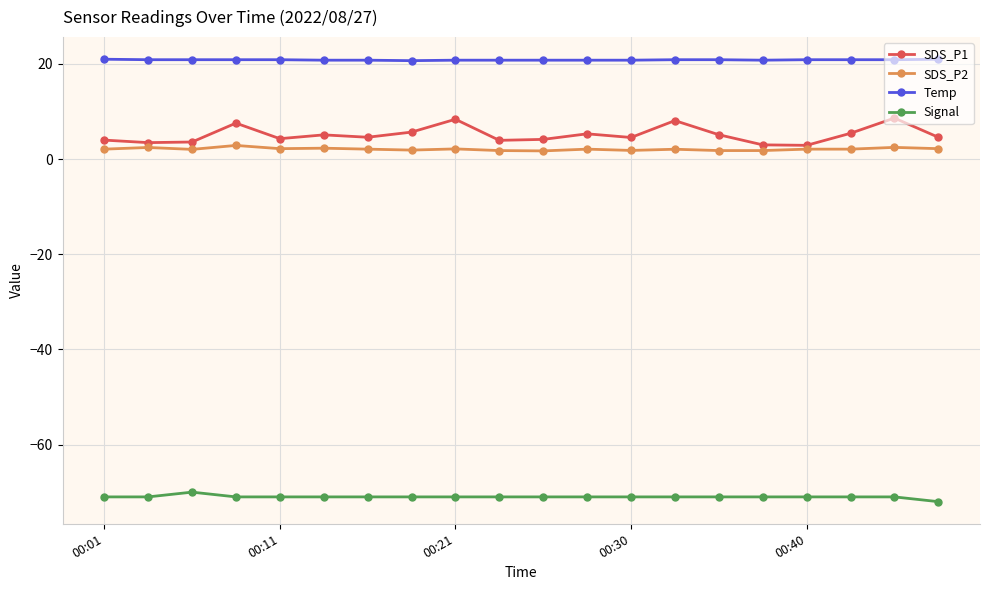

Rank the series by their maximum value, from highest to lowest.

Temp, SDS_P1, SDS_P2, Signal